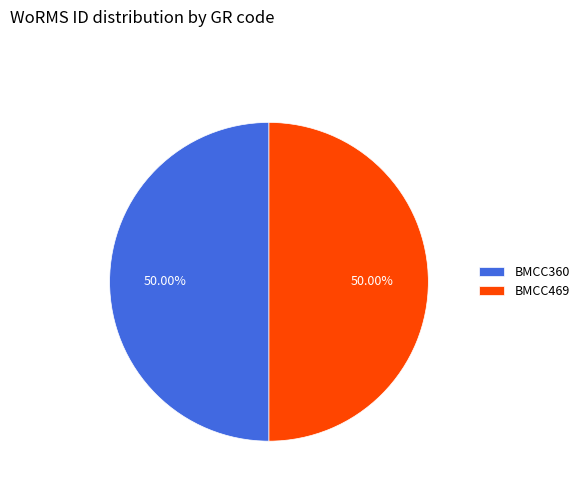

Do BMCC360 and BMCC469 together represent more than half of the pie?

Yes